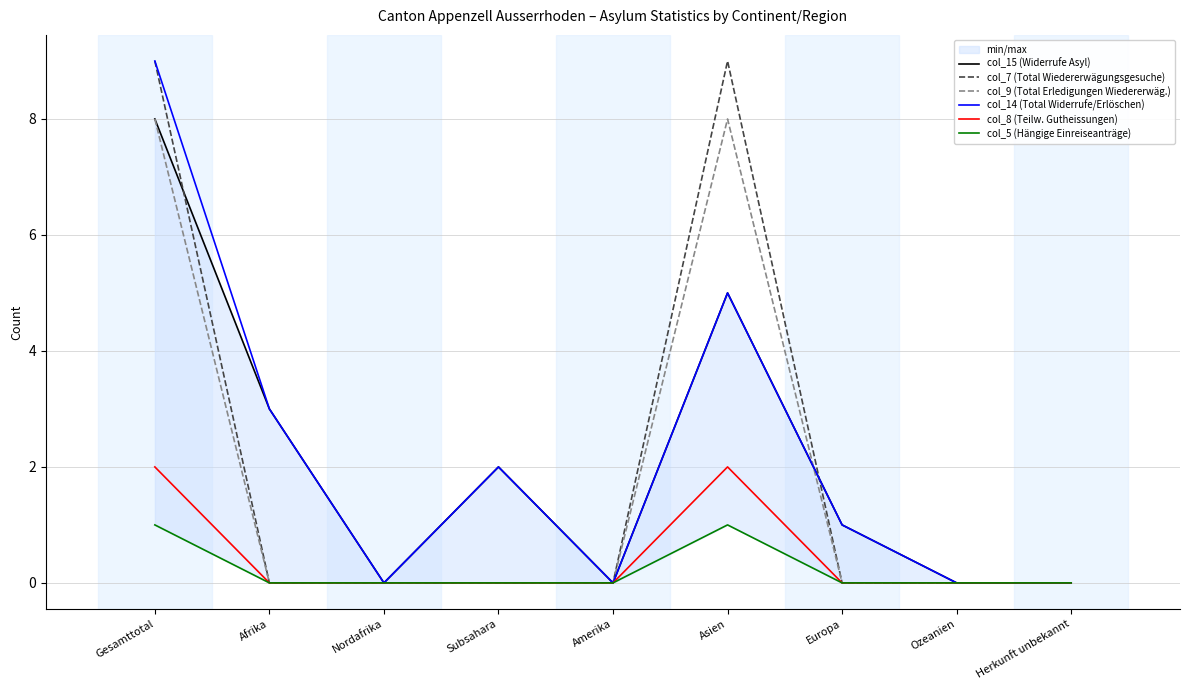

At how many categories does at least one series exceed 1?

4